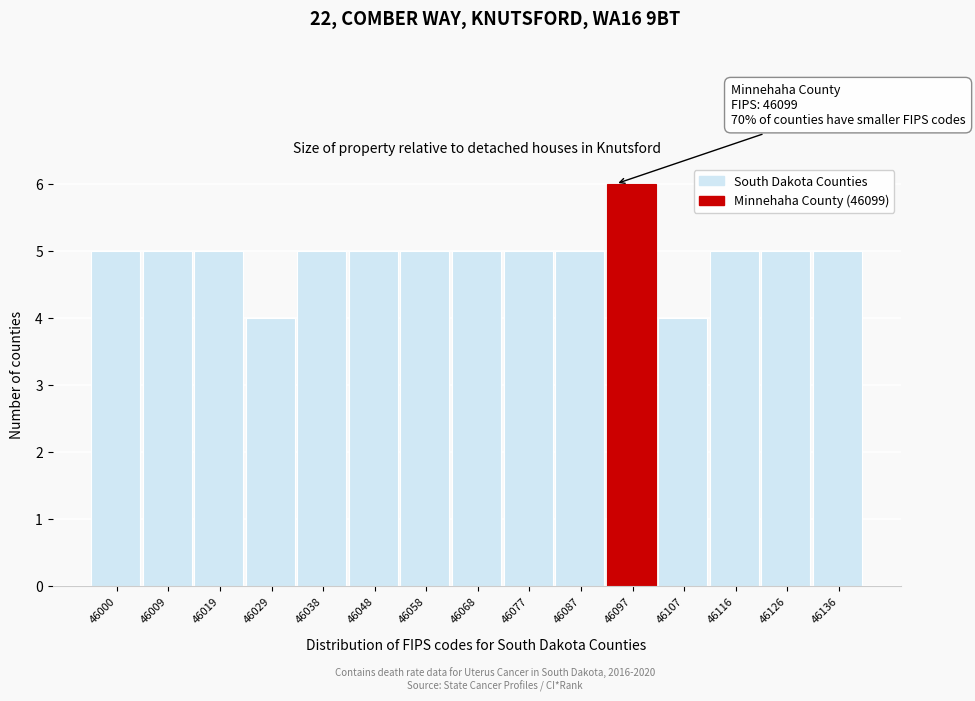

Reading right to left, extract all data points from this chart.

46136=5	46126=5	46116=5	46107=4	46097=6	46087=5	46077=5	46068=5	46058=5	46048=5	46038=5	46029=4	46019=5	46009=5	46000=5